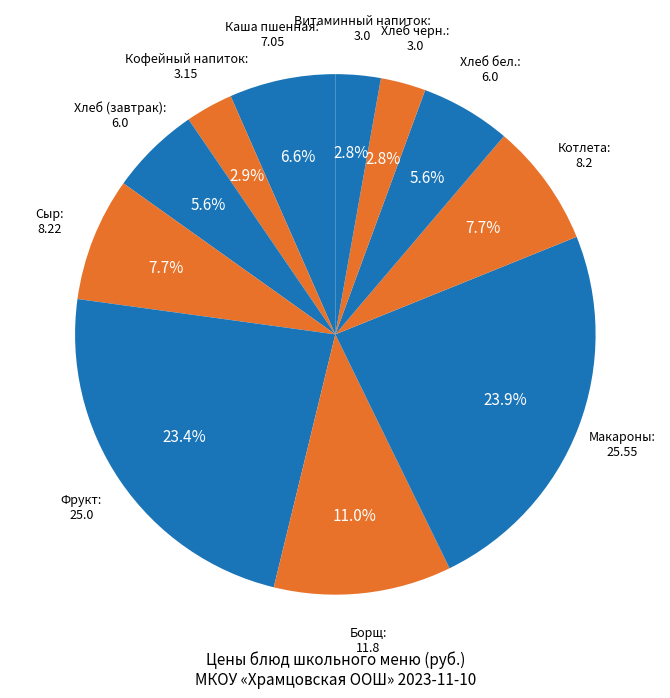

To the nearest percent, what portion does Каша пшенная represent?

7%